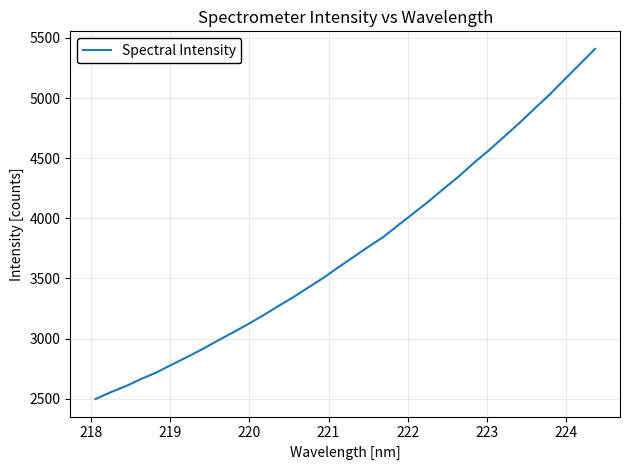

What is the minimum value shown in the chart?

2496.8